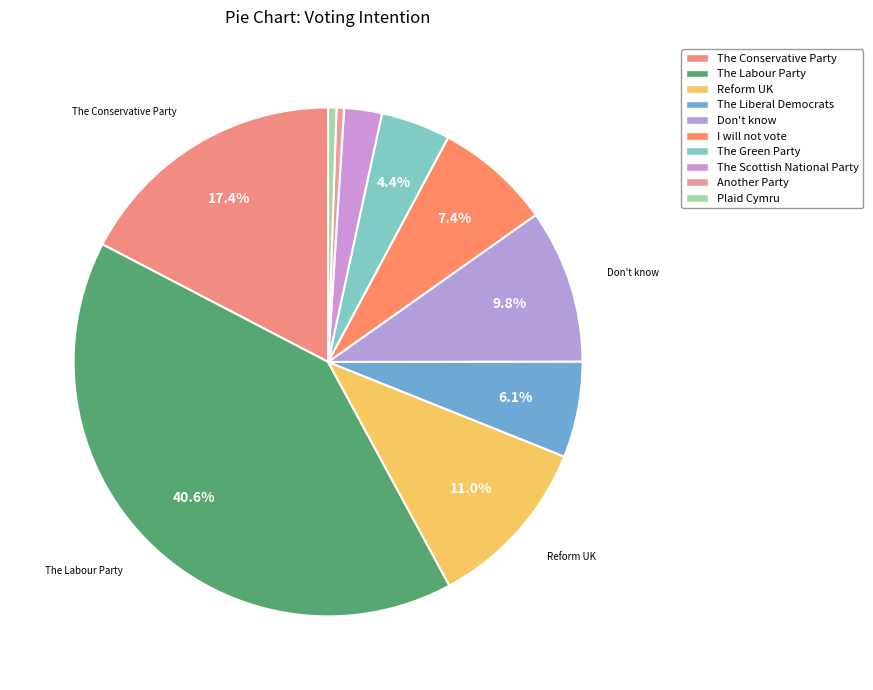

Is the sum of The Labour Party and The Conservative Party greater than half?

Yes